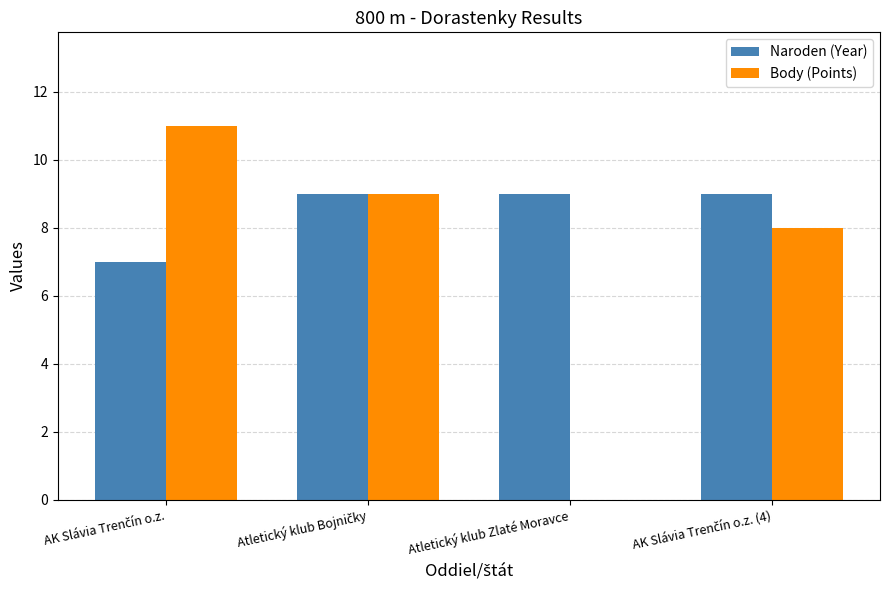

True or false: Naroden (Year) has a value of 9 at AK Slávia Trenčín o.z. (4).

True